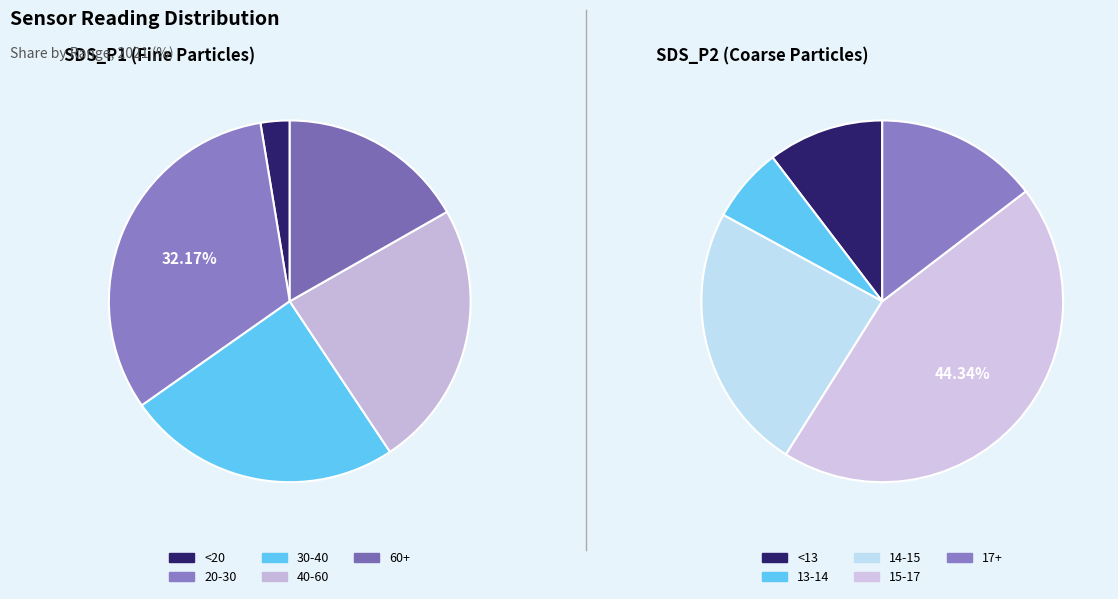

Is there any slice that represents more than half of the pie?

No